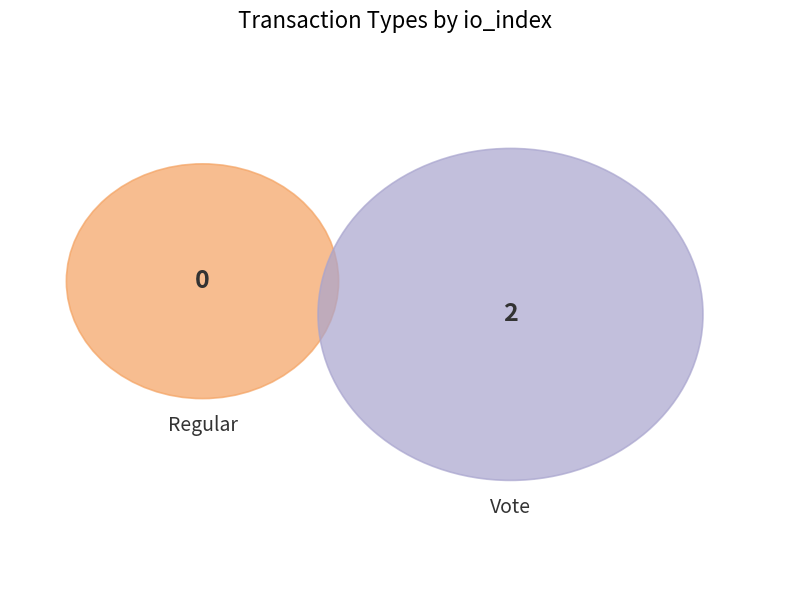

Rank the categories by value from highest to lowest.

Vote, Regular